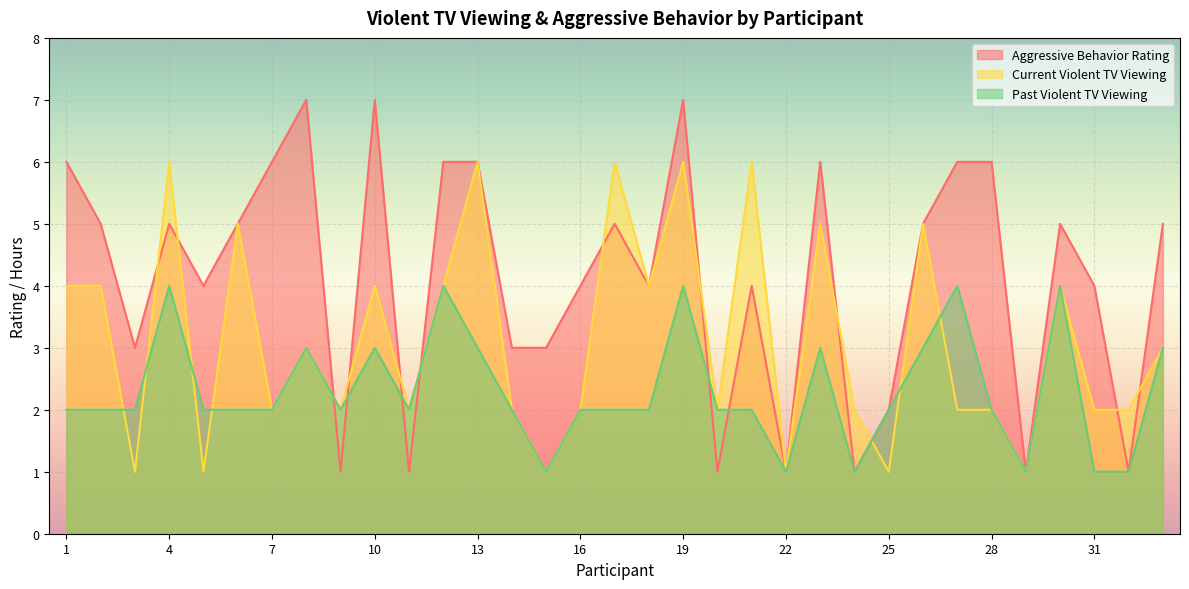

Reading left to right, list all the values displayed in this chart.

Aggressive Behavior Rating: 1=6	2=5	3=3	4=5	5=4	6=5	7=6	8=7	9=1	10=7	11=1	12=6	13=6	14=3	15=3	16=4	17=5	18=4	19=7	20=1	21=4	22=1	23=6	24=1	25=2	26=5	27=6	28=6	29=1	30=5	31=4	32=1	33=5
Current Violent TV Viewing: 1=4	2=4	3=1	4=6	5=1	6=5	7=2	8=3	9=2	10=4	11=2	12=4	13=6	14=2	15=1	16=2	17=6	18=4	19=6	20=2	21=6	22=1	23=5	24=2	25=1	26=5	27=2	28=2	29=1	30=4	31=2	32=2	33=3
Past Violent TV Viewing: 1=2	2=2	3=2	4=4	5=2	6=2	7=2	8=3	9=2	10=3	11=2	12=4	13=3	14=2	15=1	16=2	17=2	18=2	19=4	20=2	21=2	22=1	23=3	24=1	25=2	26=3	27=4	28=2	29=1	30=4	31=1	32=1	33=3